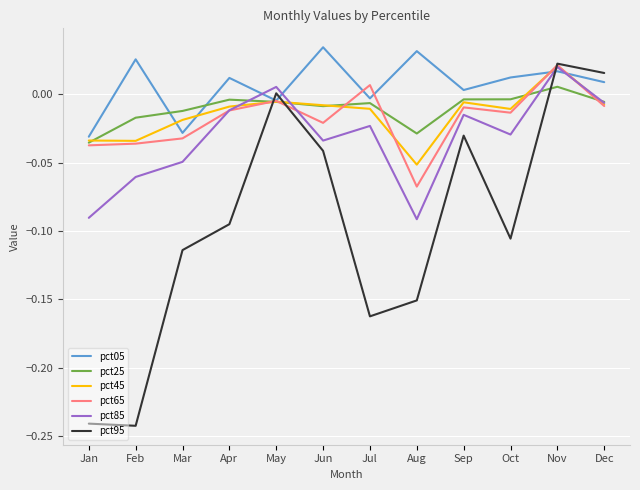

True or false: pct45 has a value of -0.0 at Sep.

True